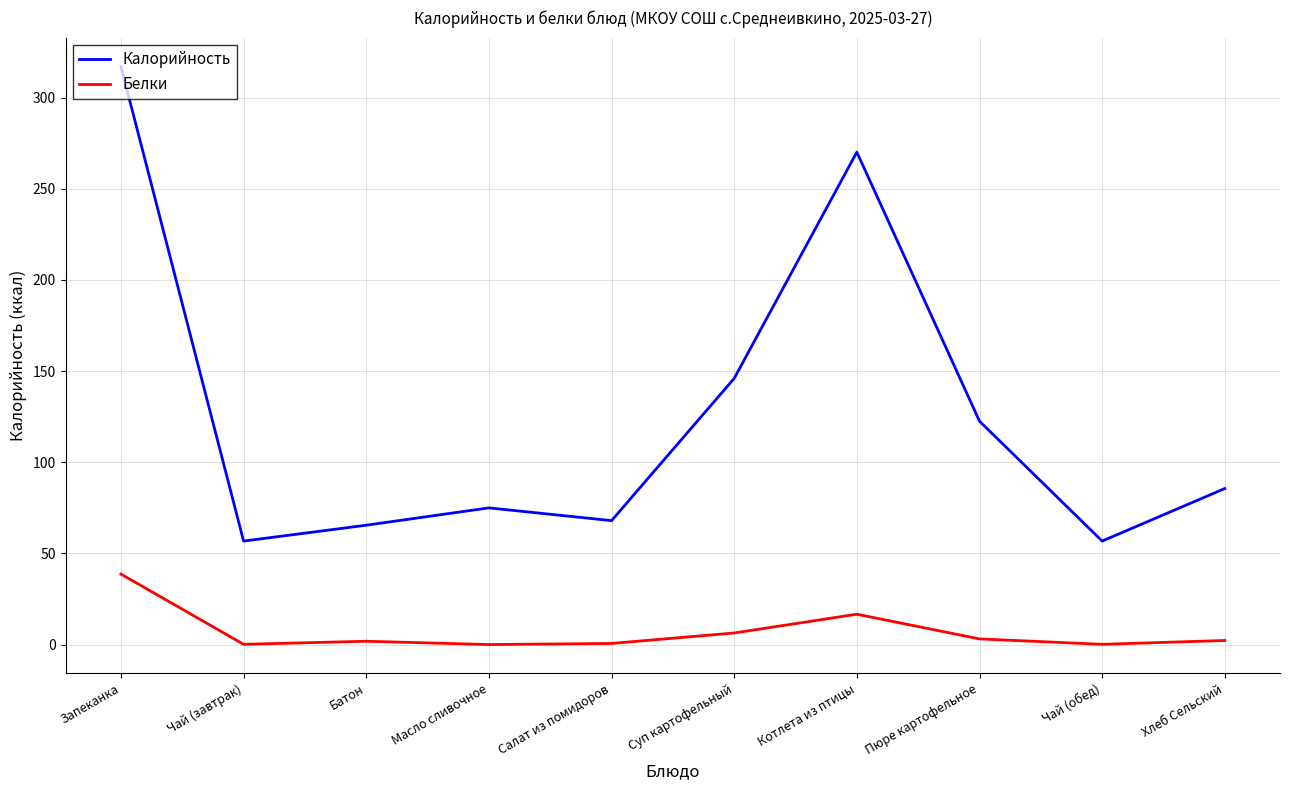

True or false: Калорийность has a value of 317.0 at Запеканка.

True